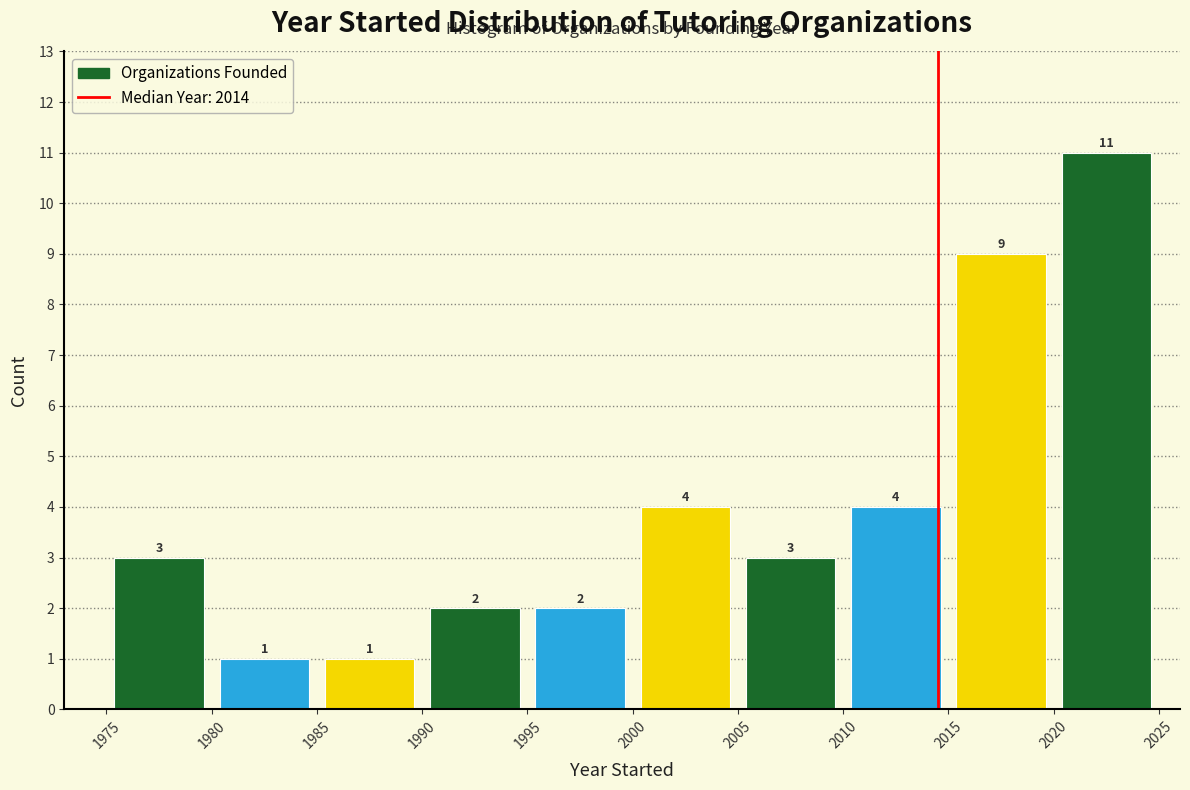

Reading left to right, list every bar in this chart as the range it spans on the x-axis followed by its height.

1975 to 1980: 3
1980 to 1985: 1
1985 to 1990: 1
1990 to 1995: 2
1995 to 2000: 2
2000 to 2005: 4
2005 to 2010: 3
2010 to 2015: 4
2015 to 2020: 9
2020 to 2025: 11